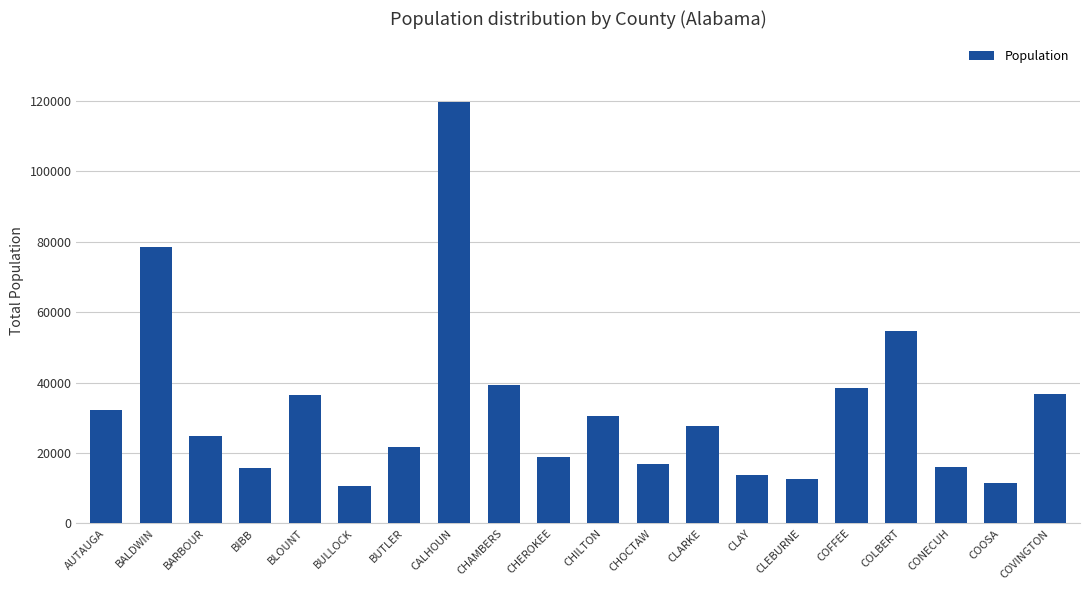

What is the label of the 6th bar from the left?

BULLOCK